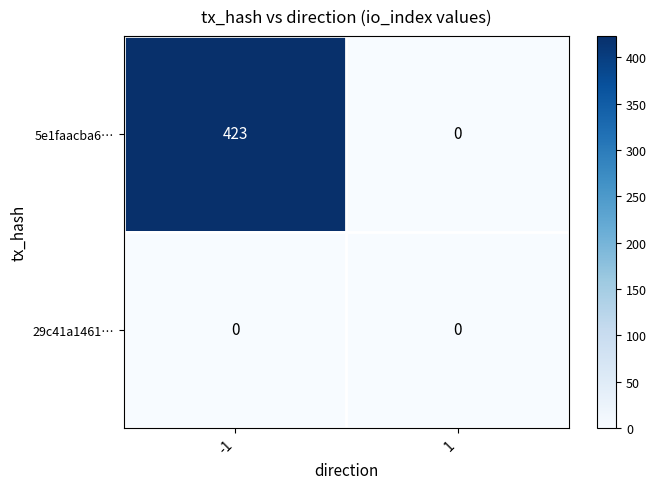

The value of 29c41a1461… at 1 is 0. True or false?

True